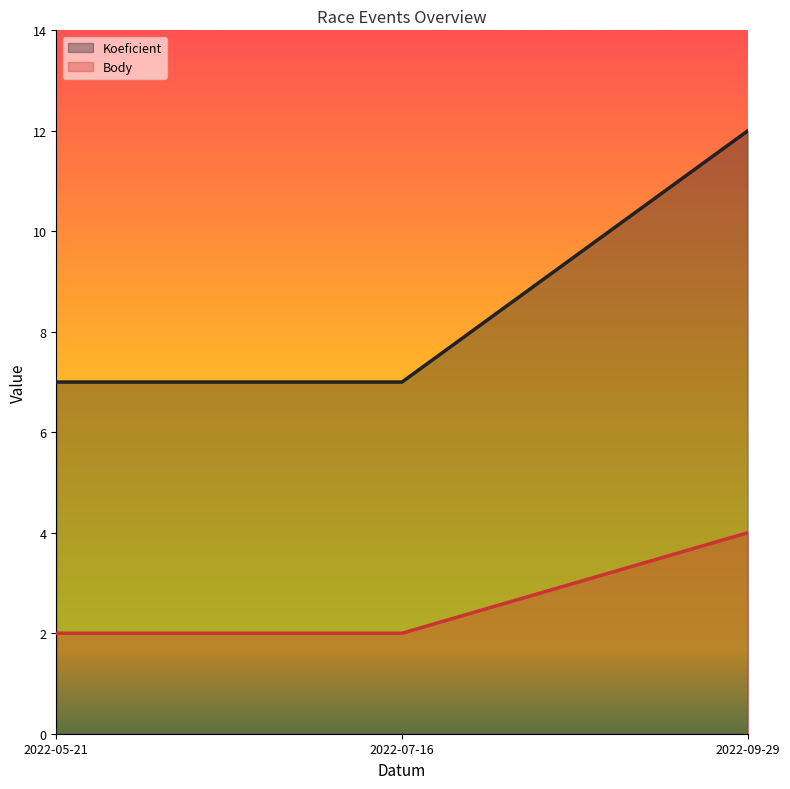

Reading left to right, what are all the values shown in this chart?

Koeficient: 2022-05-21=7	2022-07-16=7	2022-09-29=12
Body: 2022-05-21=2	2022-07-16=2	2022-09-29=4